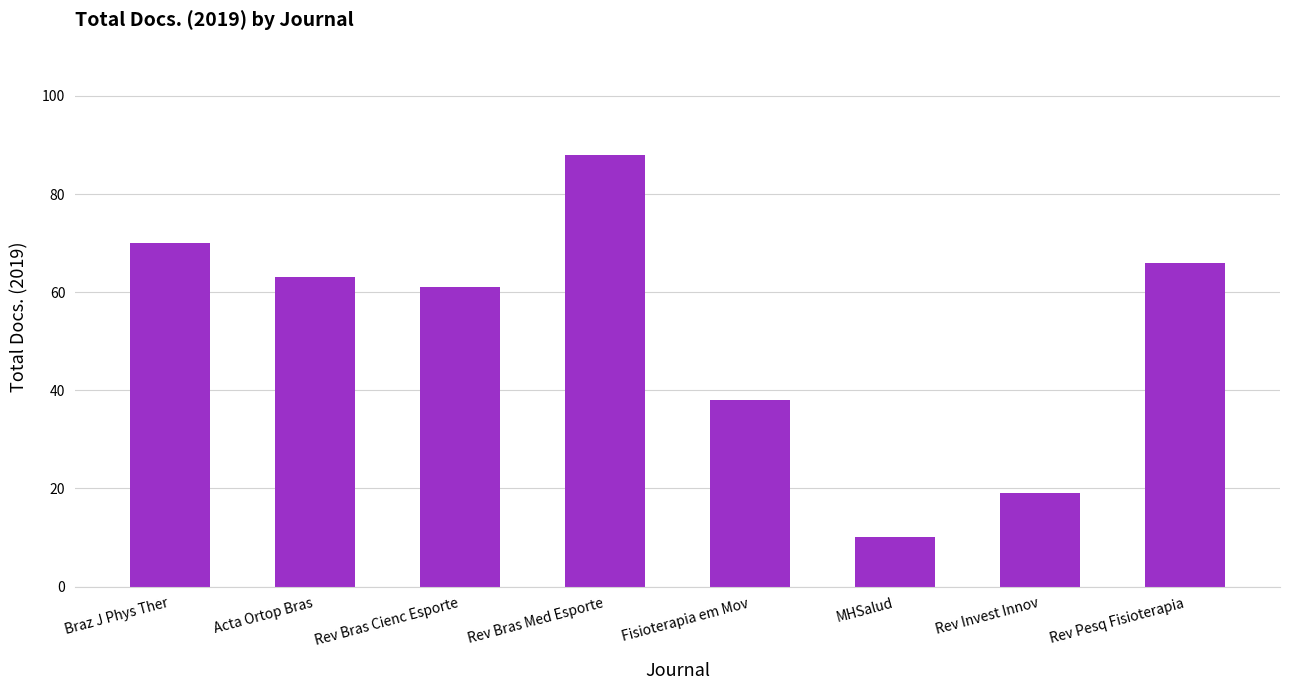

What is the sum of all values?

415